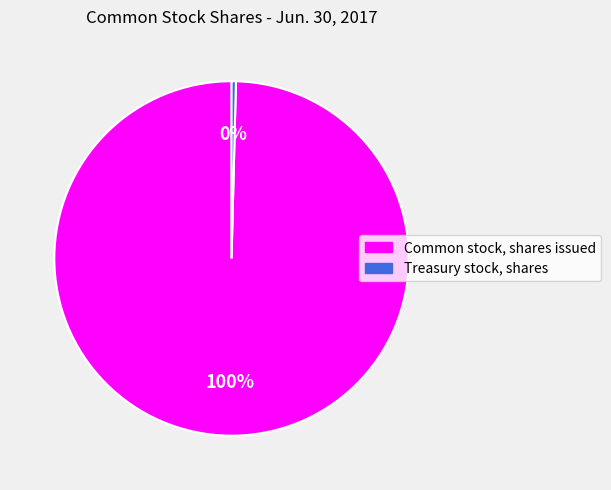

True or false: Treasury stock, shares accounts for 0% of the total.

True